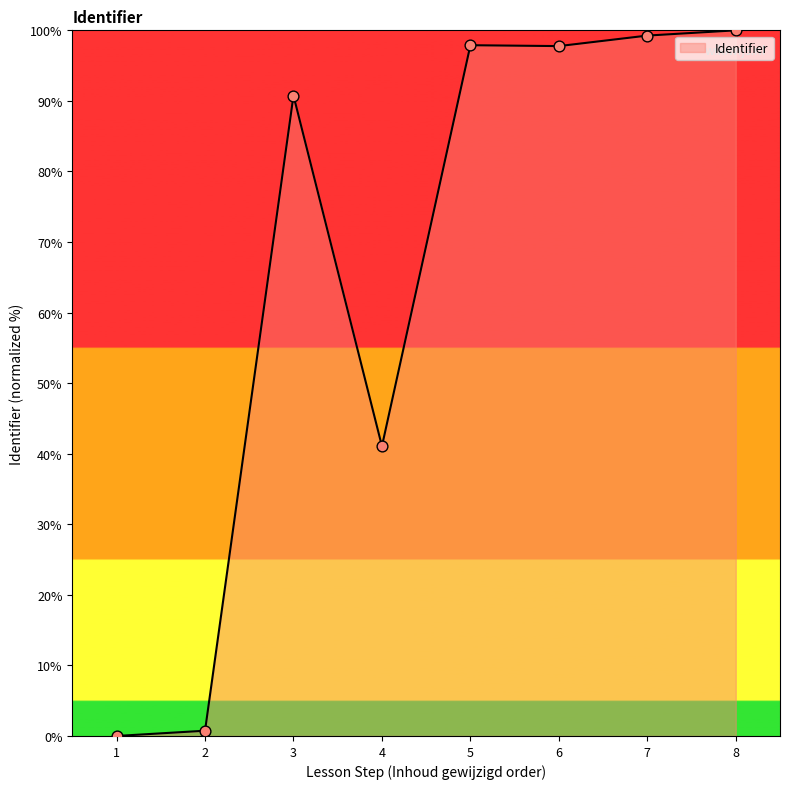

Approximately how many times larger is the value at 4 compared to 5?

0.4